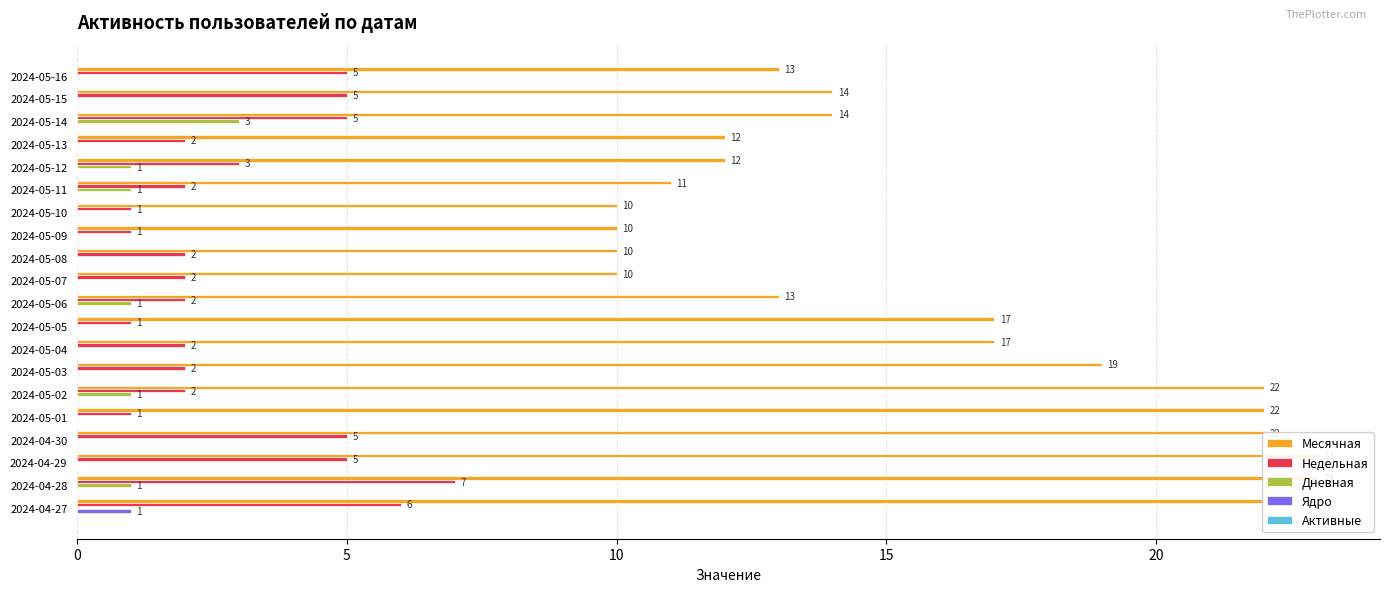

How many values in the Недельная series exceed 2?

8